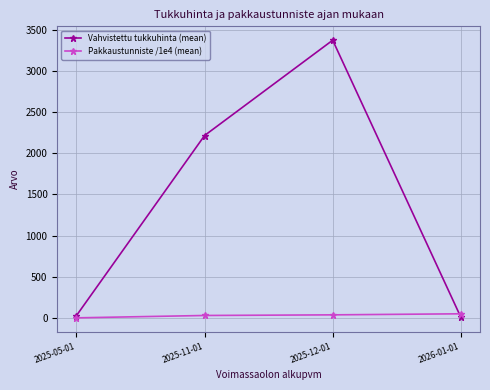

Which series ends up on top after the final intersection of Pakkaustunniste /1e4 (mean) and Vahvistettu tukkuhinta (mean)?

Pakkaustunniste /1e4 (mean)